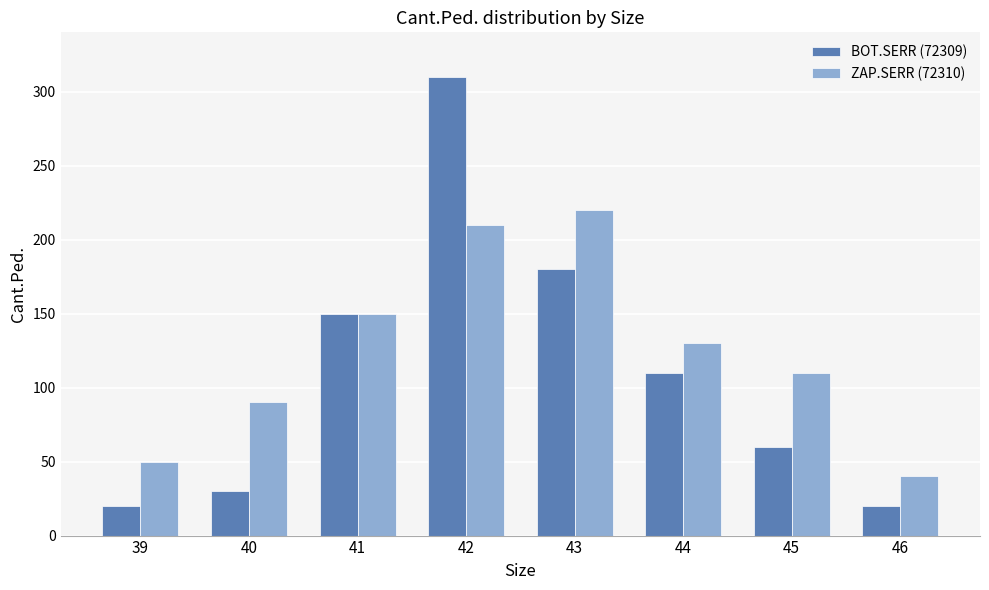

What is the difference between the maximum and minimum values in the ZAP.SERR (72310) series?

180